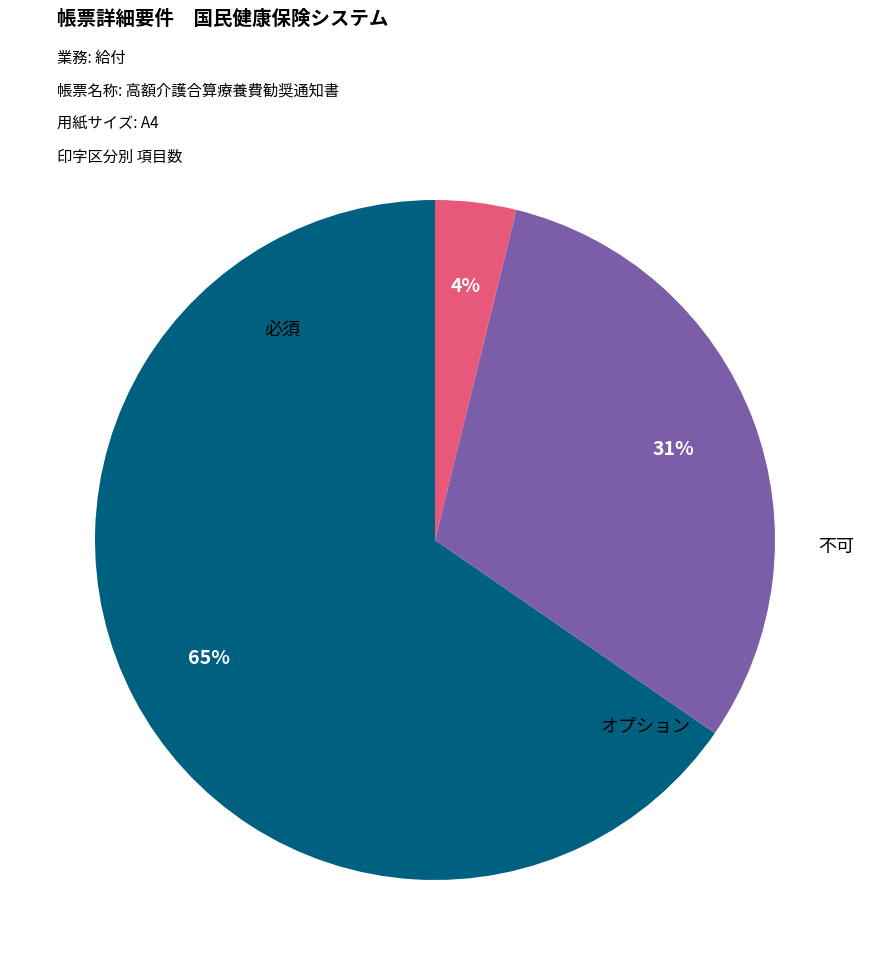

Count the number of slices in the pie.

3